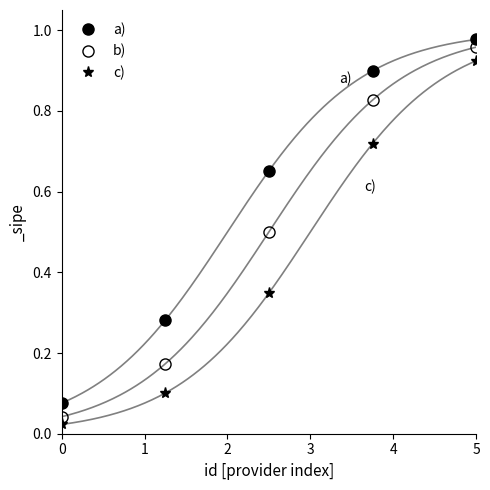

At how many categories does at least one series exceed 0?

5